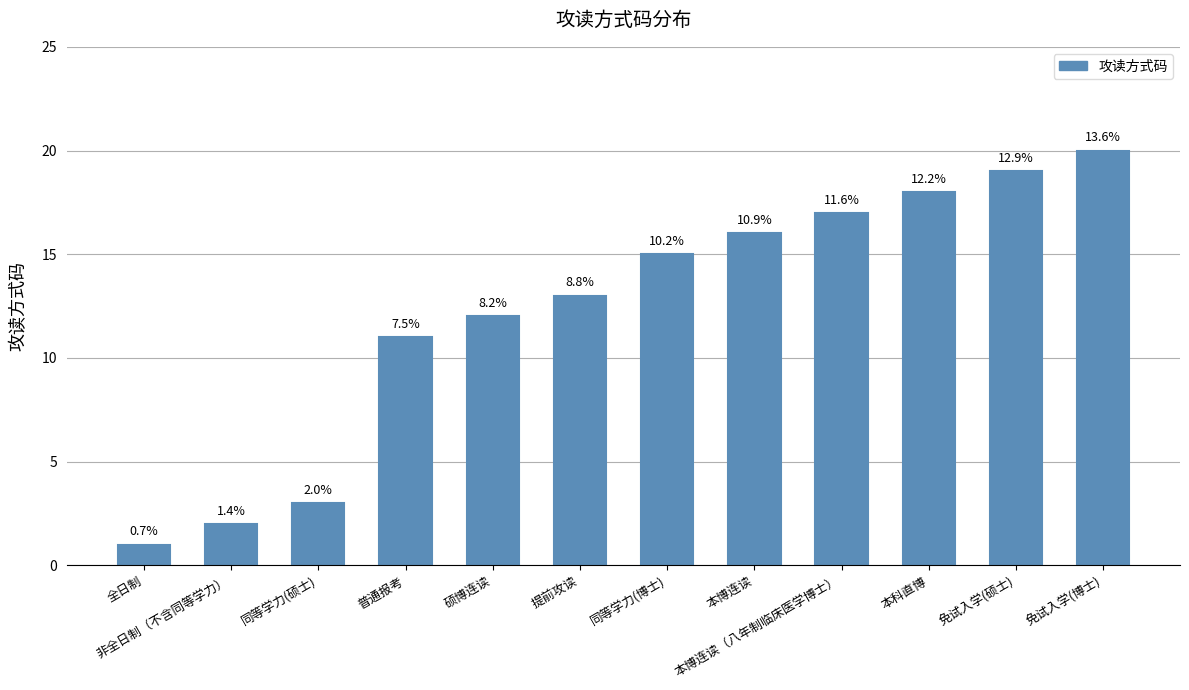

Where does the data first go above 15?

本博连读